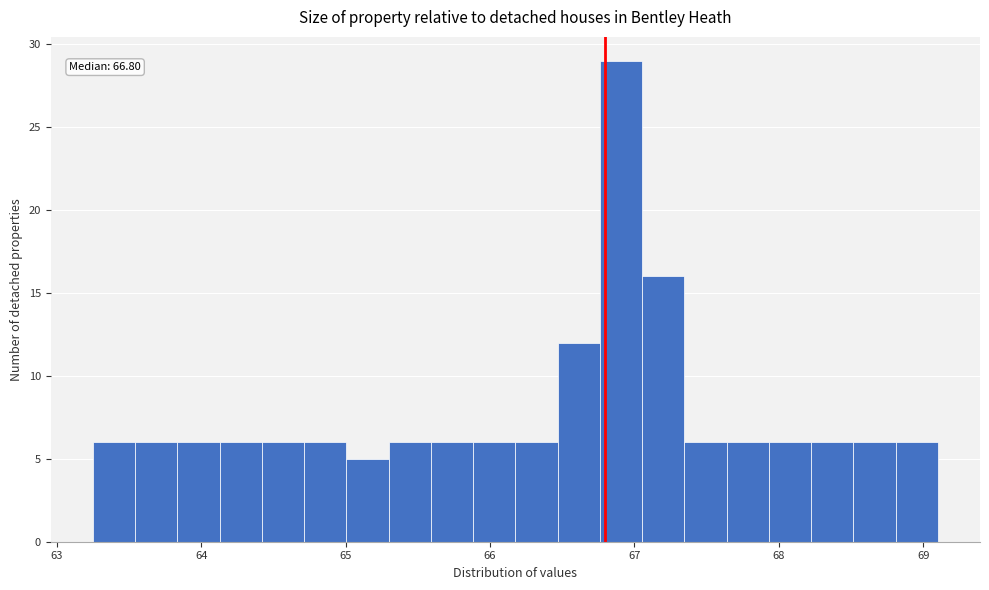

Read against the x-axis, roughly where is the centre of the tallest bar?

66.9